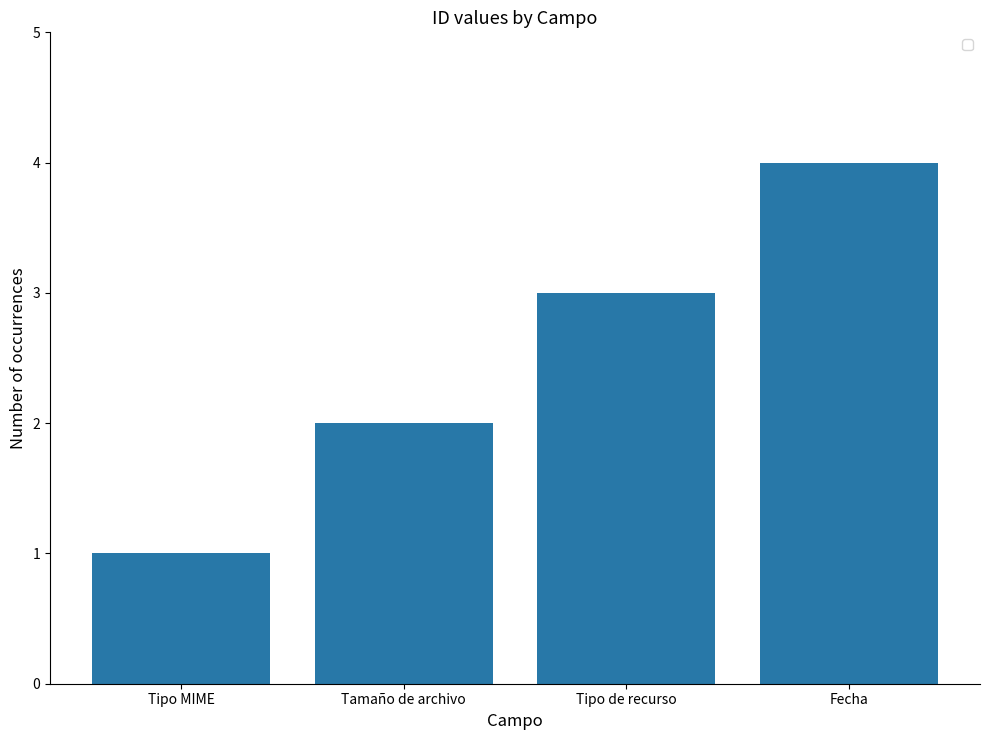

The chart shows a value of 2 at Tipo MIME. True or false?

False